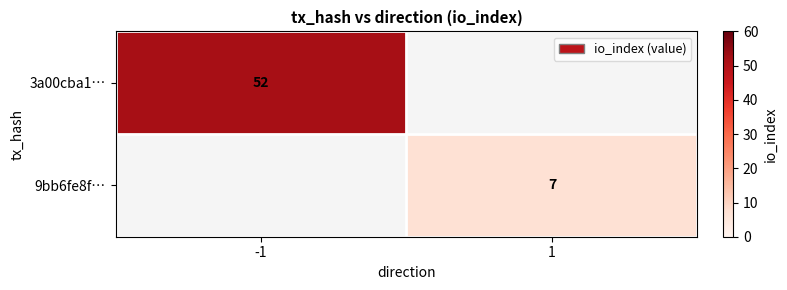

The value of 9bb6fe8f… at 1 is 2. True or false?

False